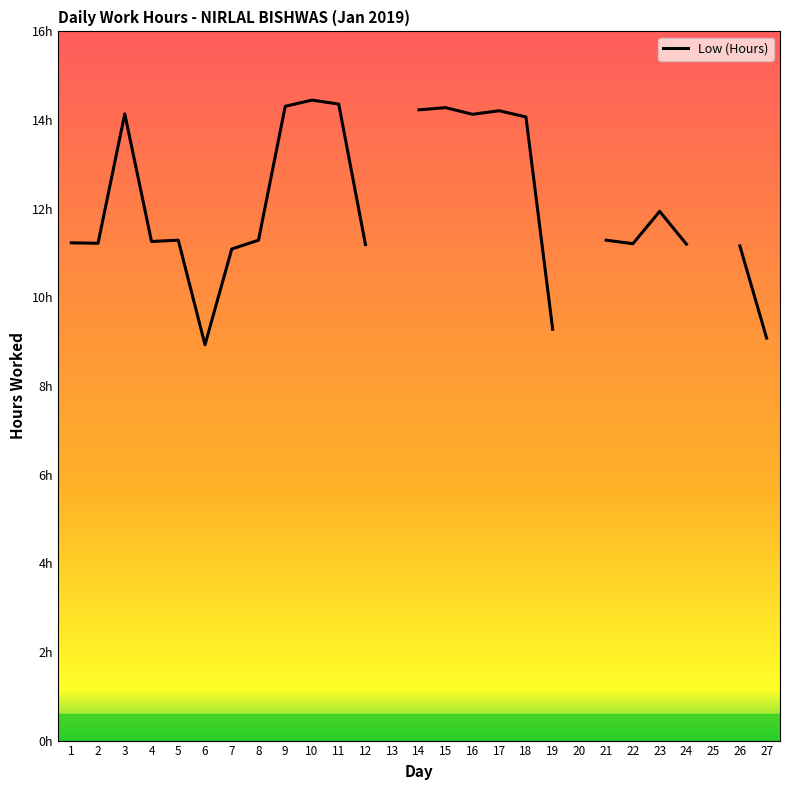

How many points are higher than both their immediate neighbors (excluding endpoints)?

6